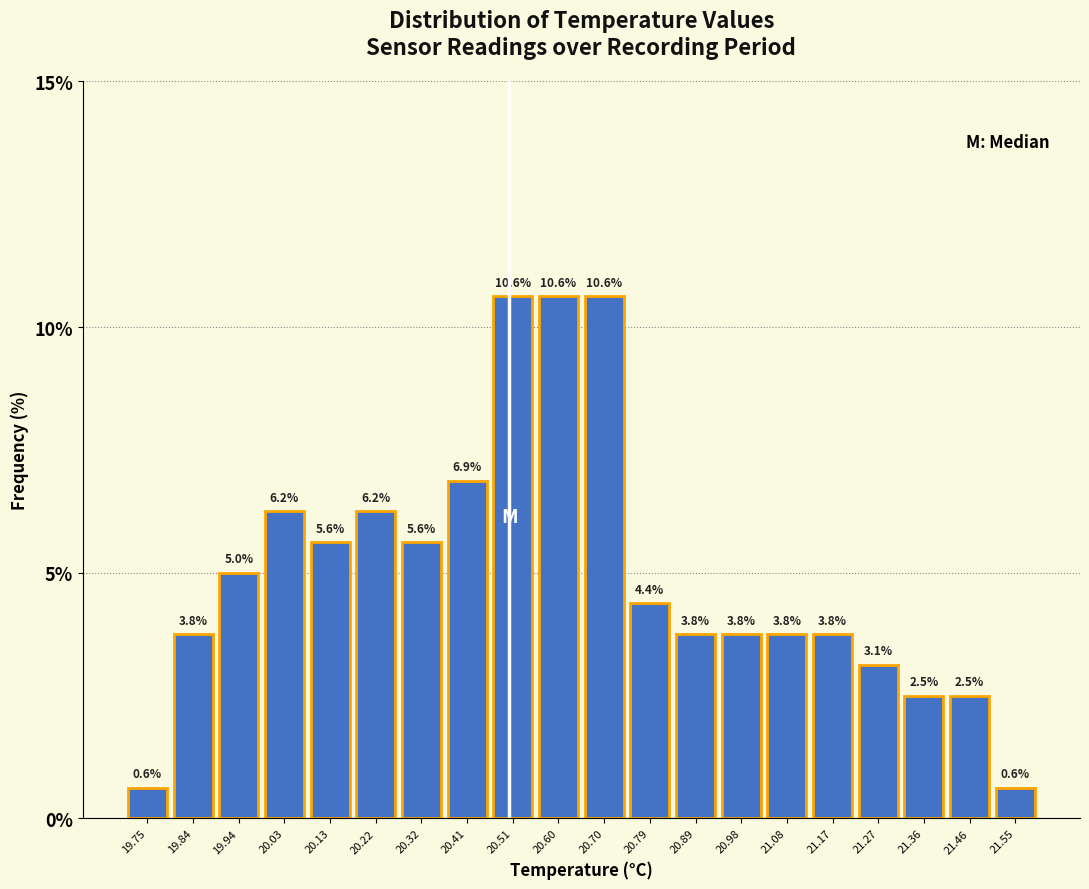

What is the height of the bar covering 20.460 to 20.555 on the x-axis? The bar edges are not printed on the chart, so give them approximately, as read against the axis.

10.6